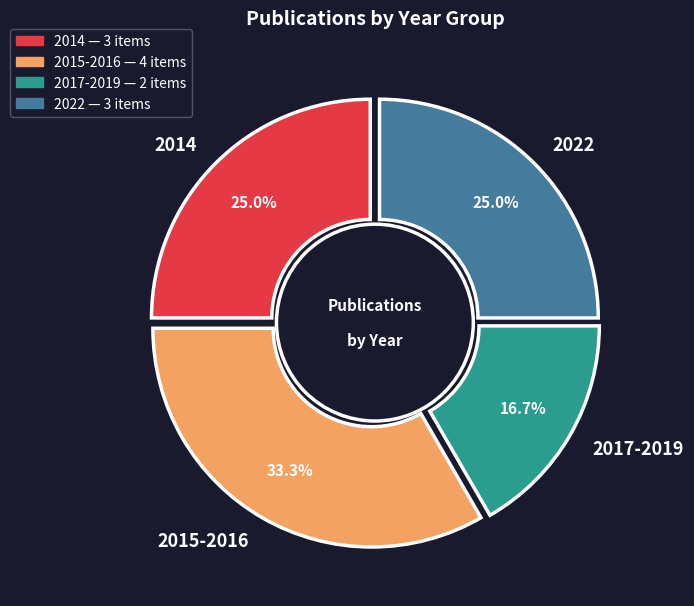

To the nearest percent, what is the difference between the 2017-2019 and 2022 slice percentages?

8%